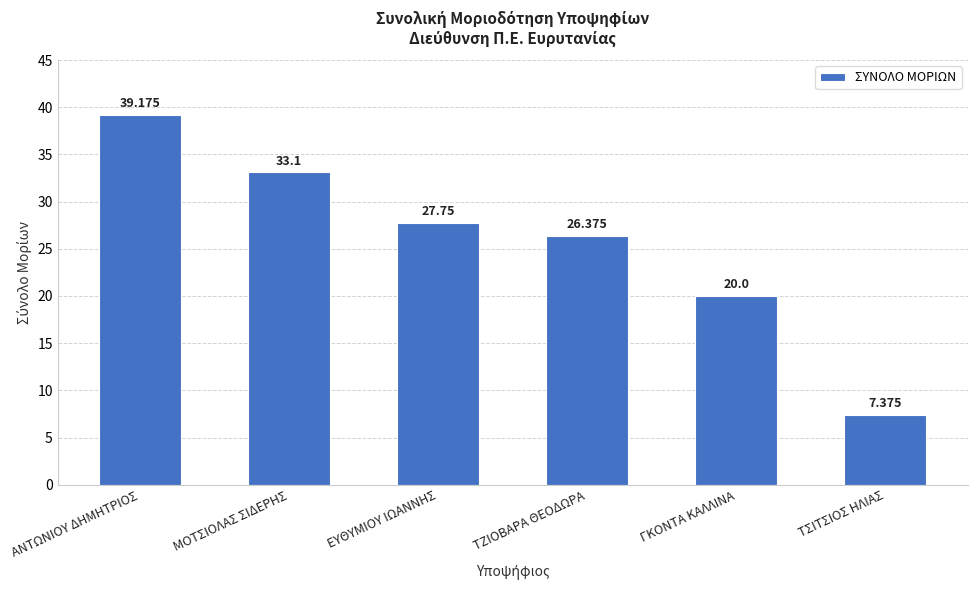

Are the bars grouped side by side (vs. stacked)?

No